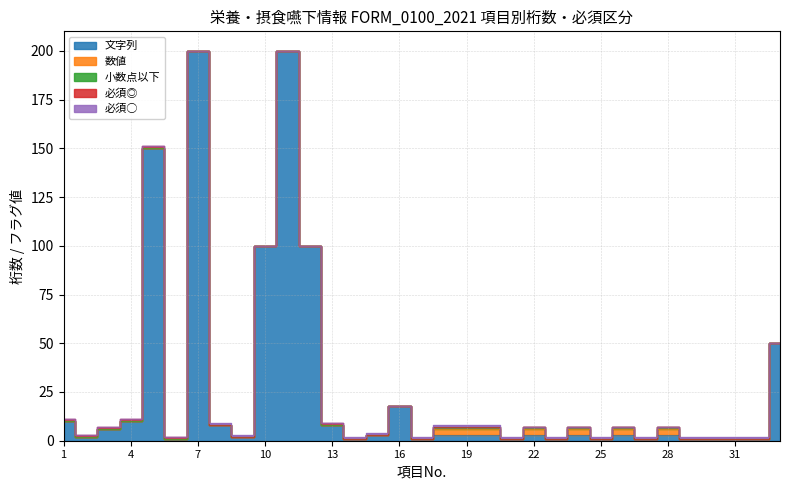

What are all the series names shown in the legend?

文字列, 数値, 小数点以下, 必須◎, 必須○